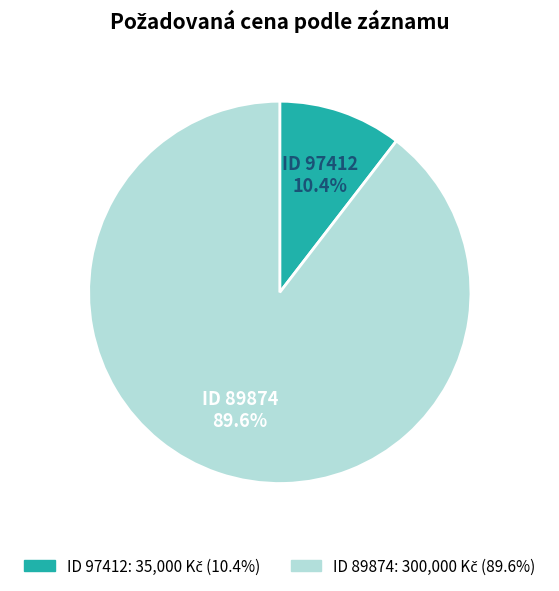

How many slices are in this pie chart?

2